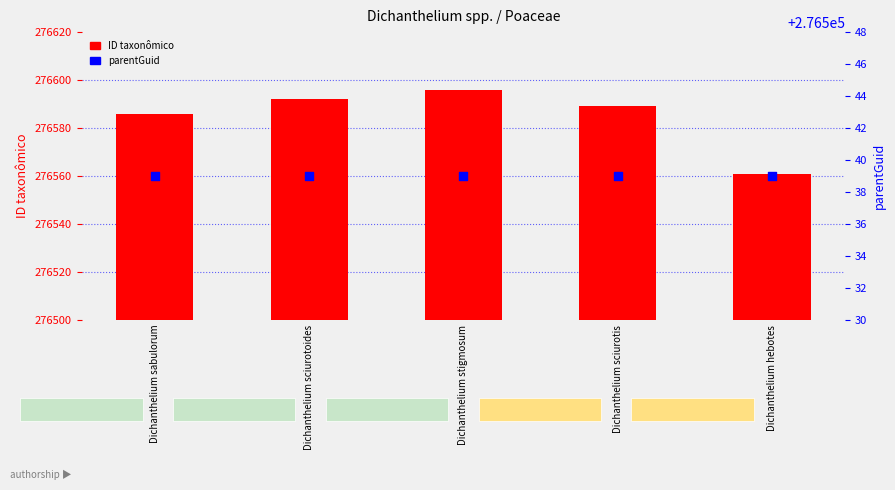

Which series reaches the minimum Y coordinate?

parentGuid